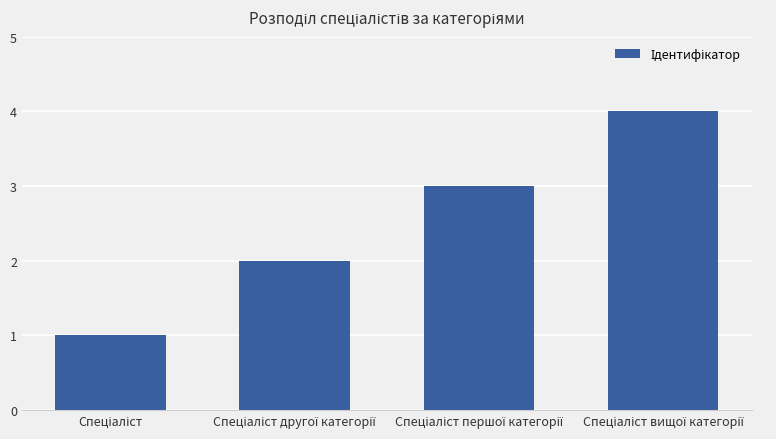

What is the greatest value displayed?

4